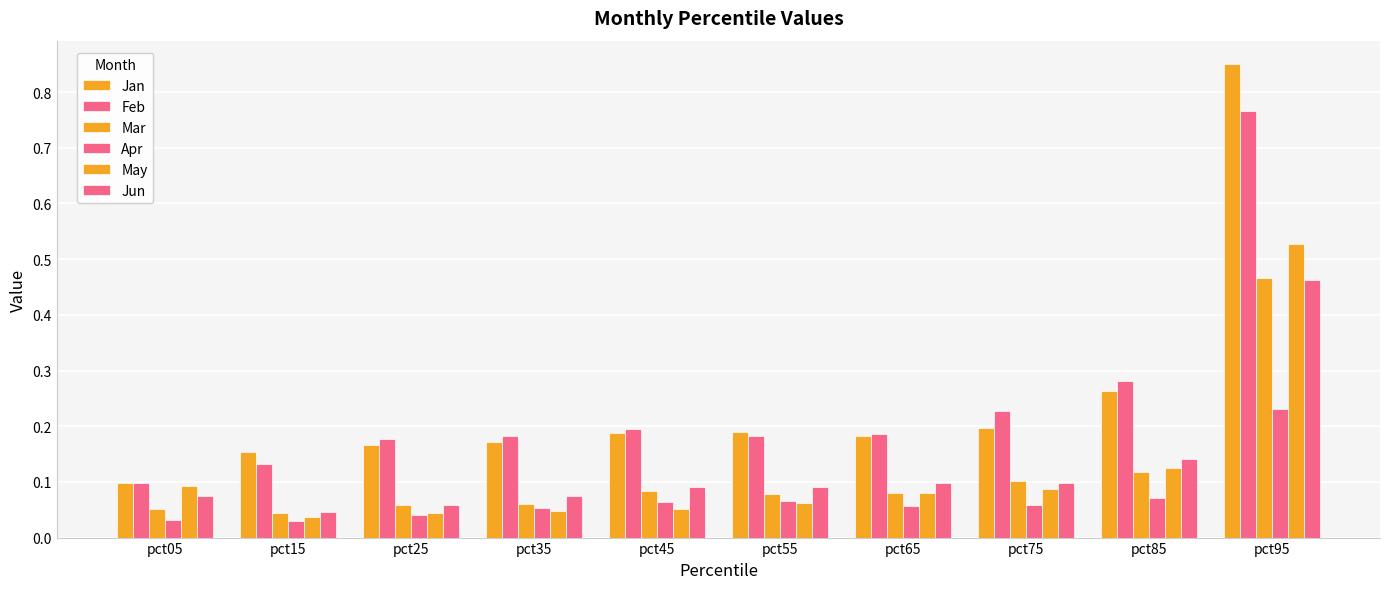

What is the value of the Mar bar at the 8th from the left?

0.1